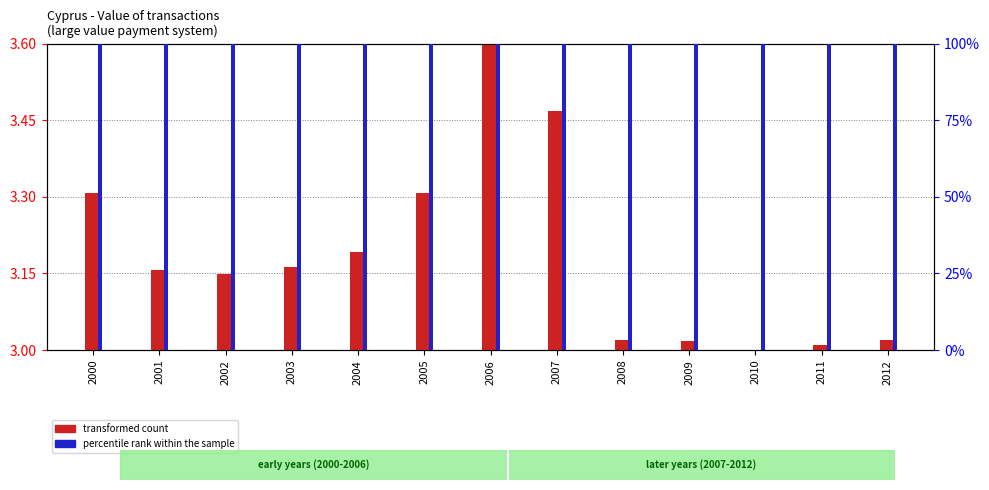

At how many categories does at least one series exceed 48?

13